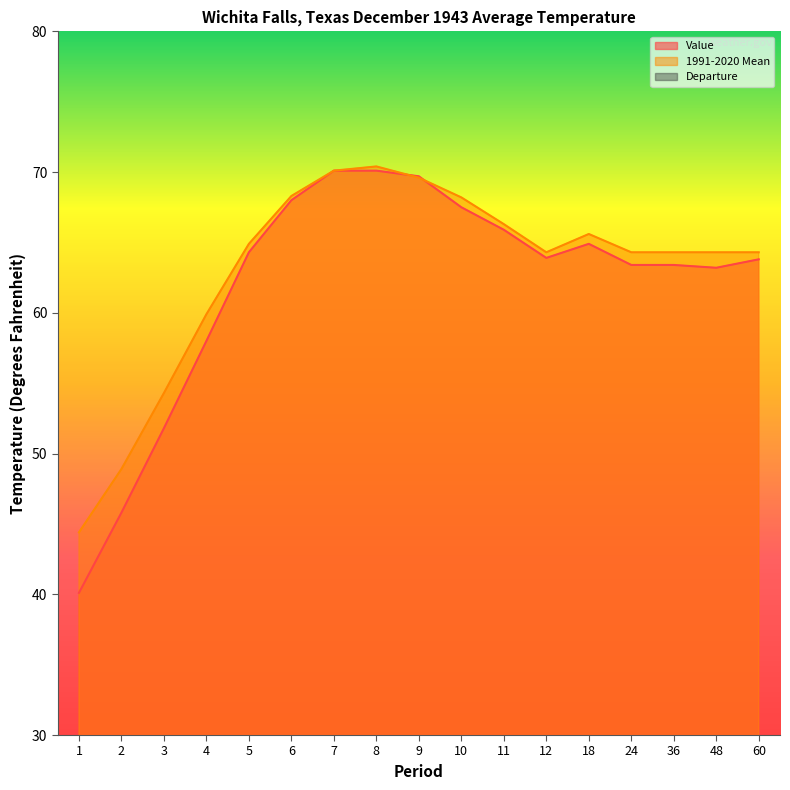

True or false: 1991-2020 Mean and Departure intersect in this chart.

False